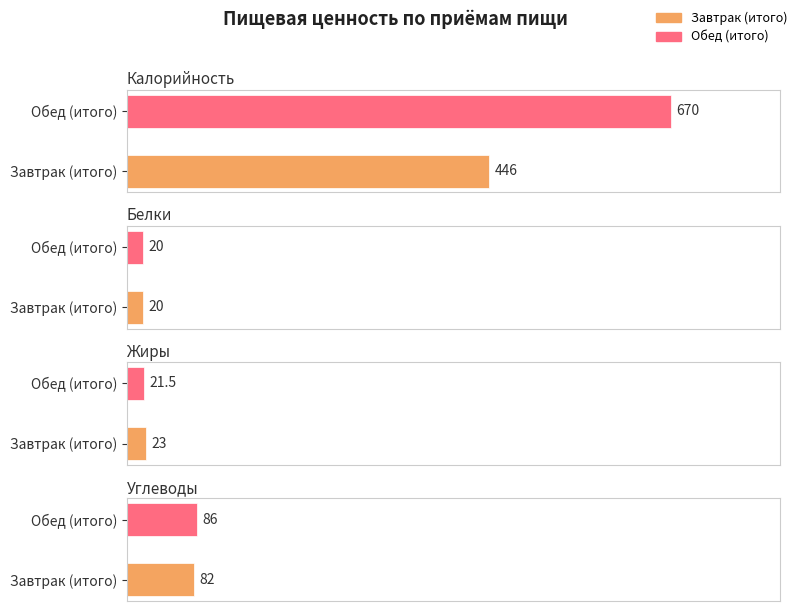

Between Обед (итого) and Завтрак (итого), which is larger?

Обед (итого)